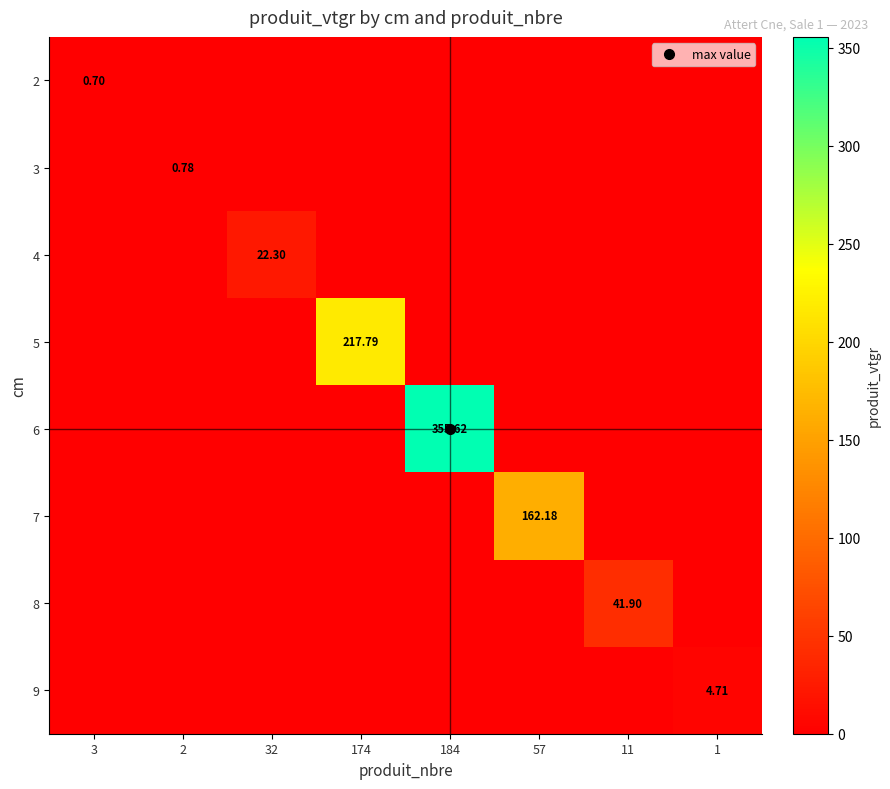

The value of 6 at 57 is -107.0. True or false?

False